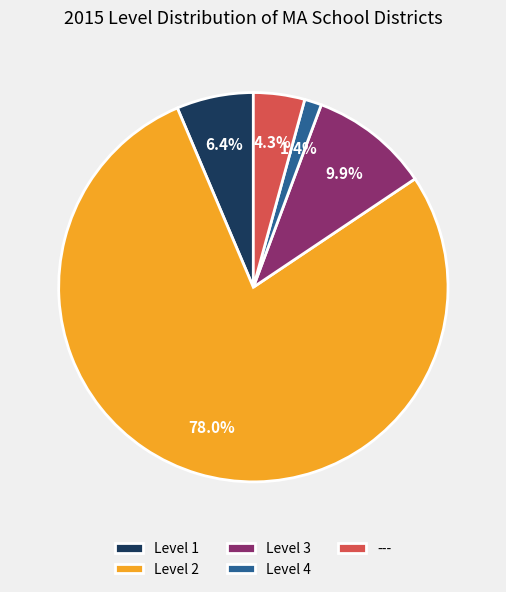

True or false: --- accounts for 4% of the total.

True